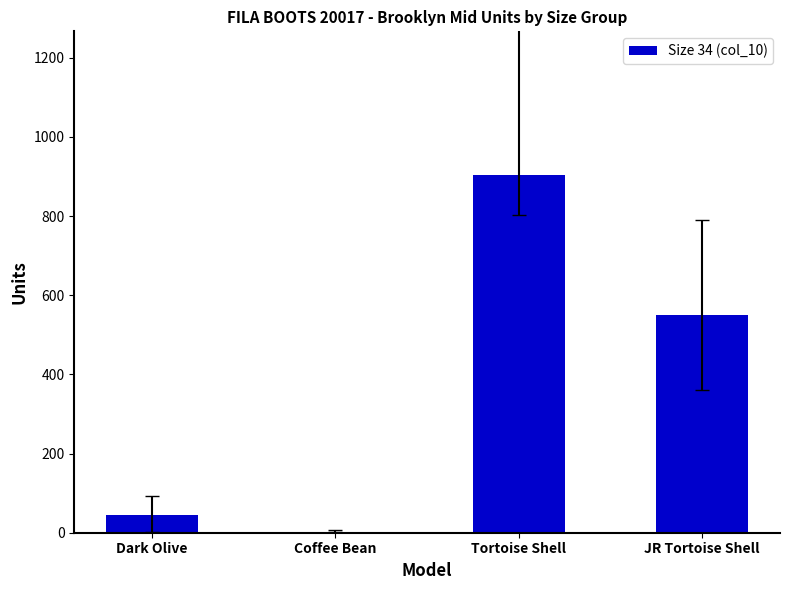

At which label is the value closest to 453?

JR Tortoise Shell